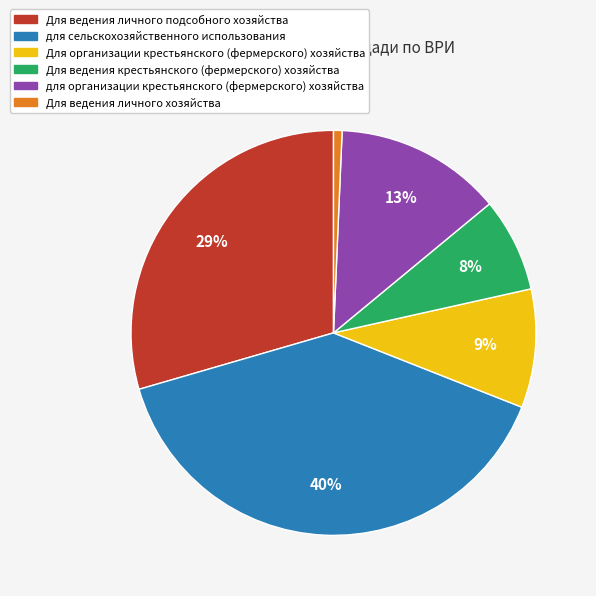

Rank the categories by value from highest to lowest.

для сельскохозяйственного использования, Для ведения личного подсобного хозяйства, для организации крестьянского (фермерского) хозяйства, Для организации крестьянского (фермерского) хозяйства, Для ведения крестьянского (фермерского) хозяйства, Для ведения личного хозяйства